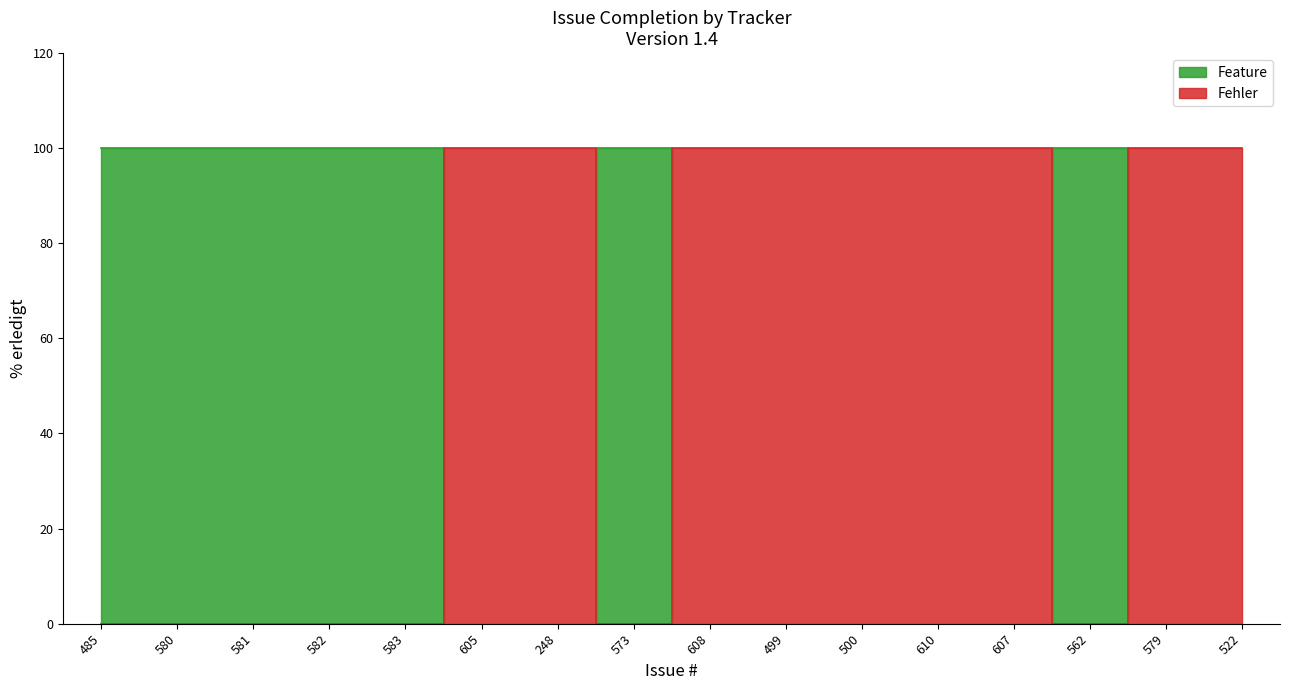

Is the value of Fehler at 583 greater than the value of Feature at 500?

No